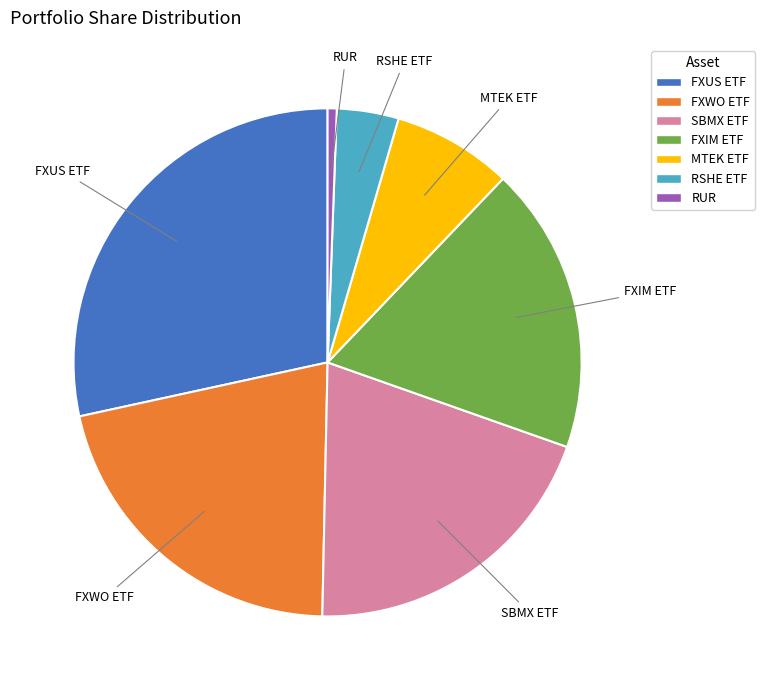

Does FXUS ETF represent more than half of the total?

No